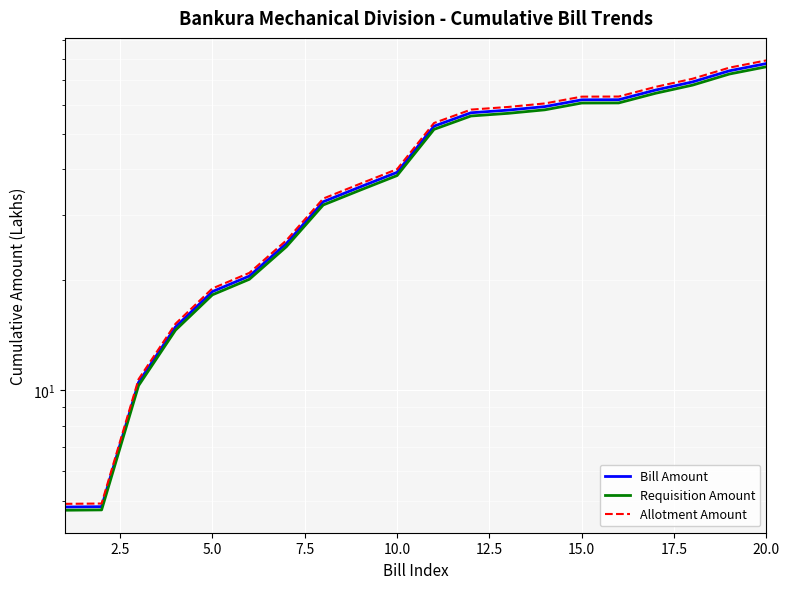

List the series in order of their peak value, lowest first.

Requisition Amount, Bill Amount, Allotment Amount